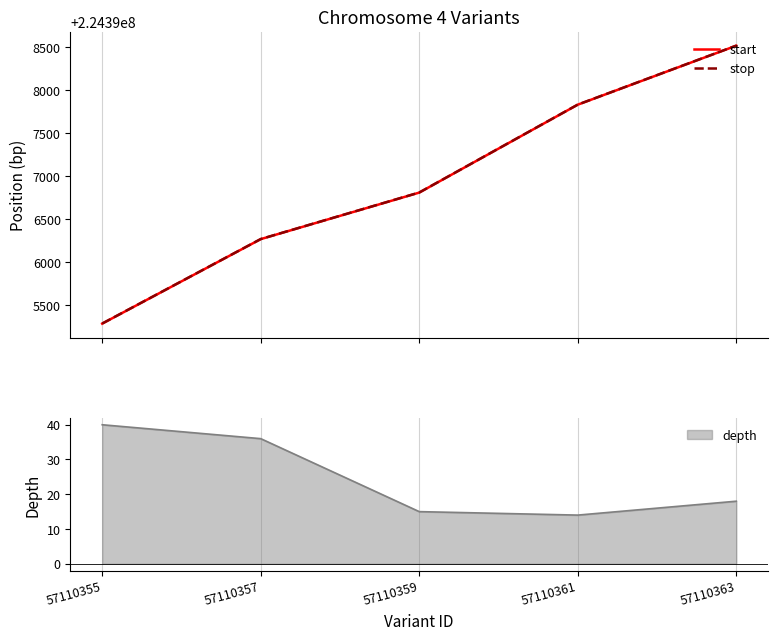

What is the difference between the maximum and second lowest values in the start series?

2253